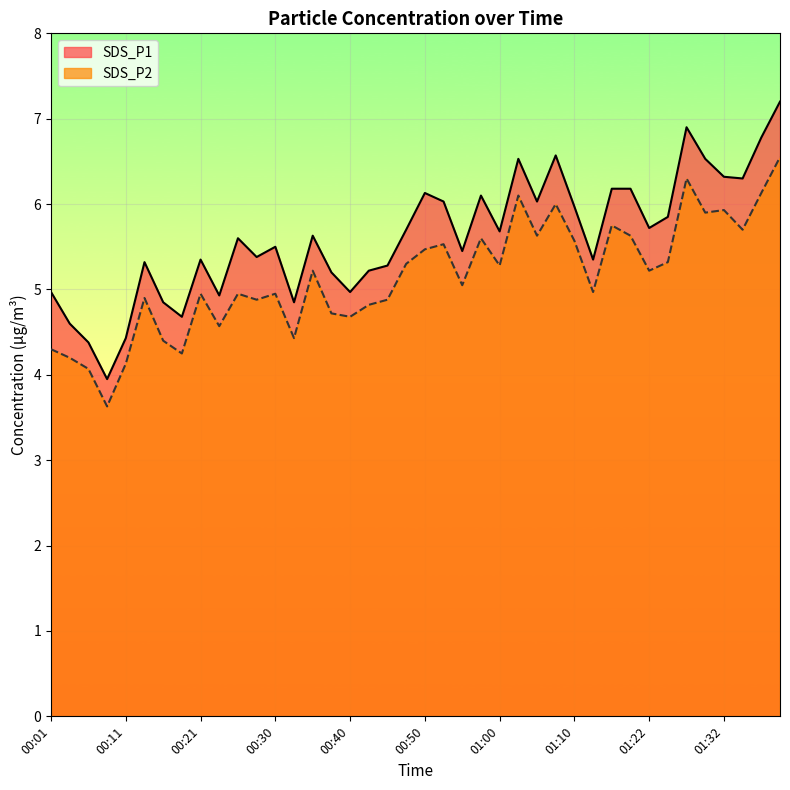

What is the sum of the SDS_P2 values at 00:06 and 01:02?

10.2